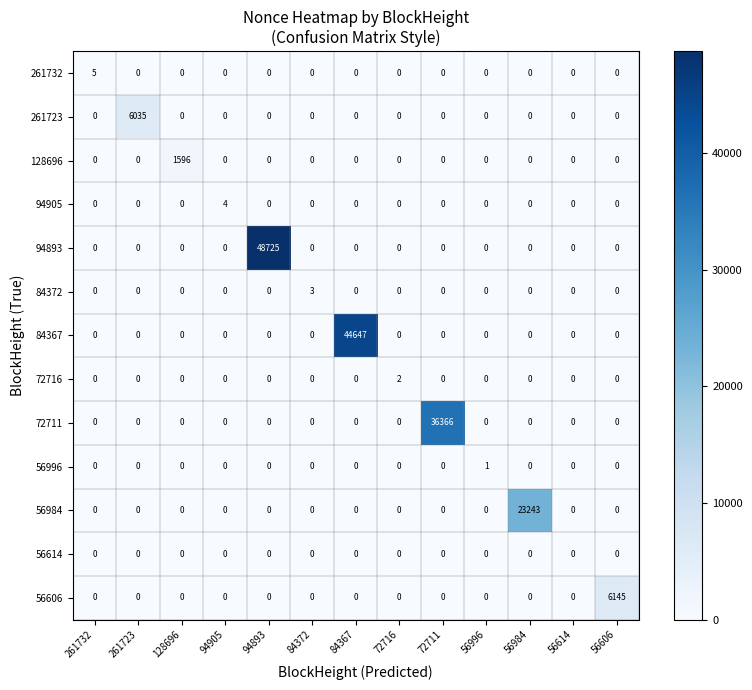

What is the spread (max minus min) of values at 72711?

36366